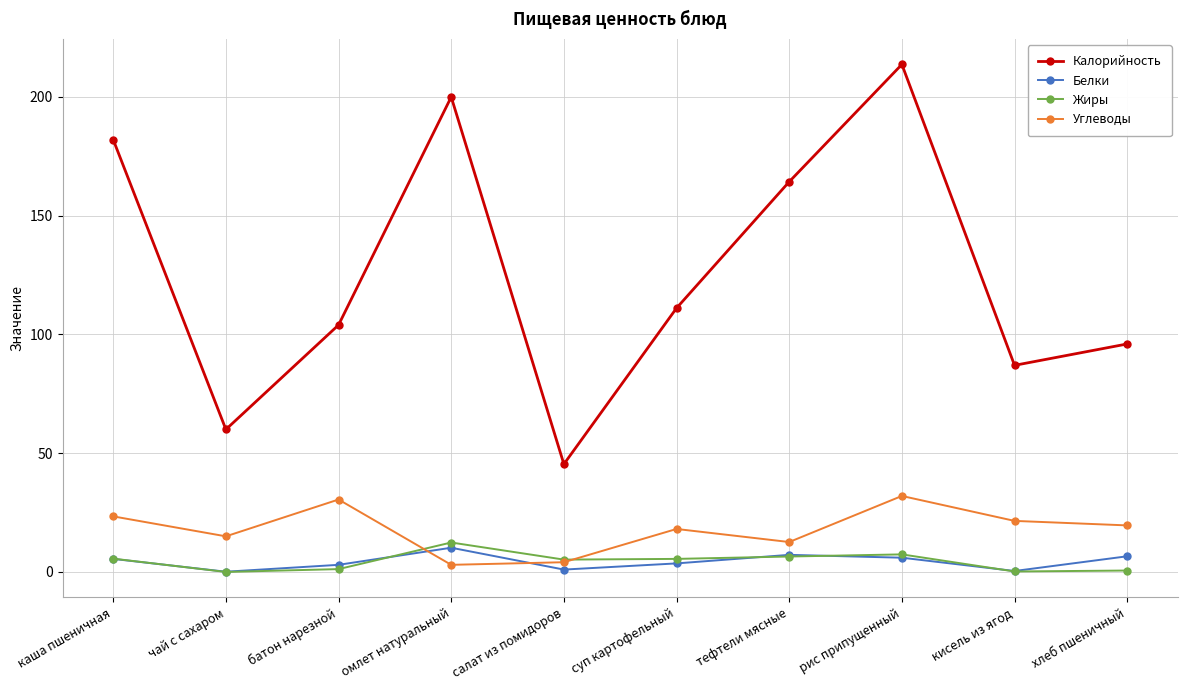

How many categories are shown in the chart?

10